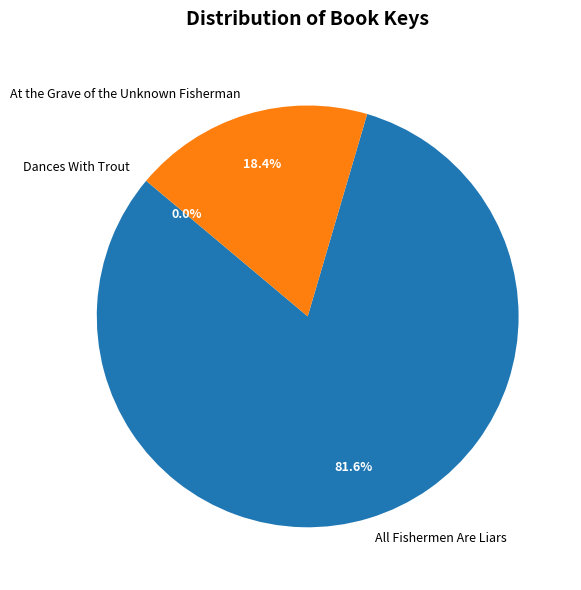

To the nearest percent, what is the difference between the At the Grave of the Unknown Fisherman and All Fishermen Are Liars slice percentages?

63%